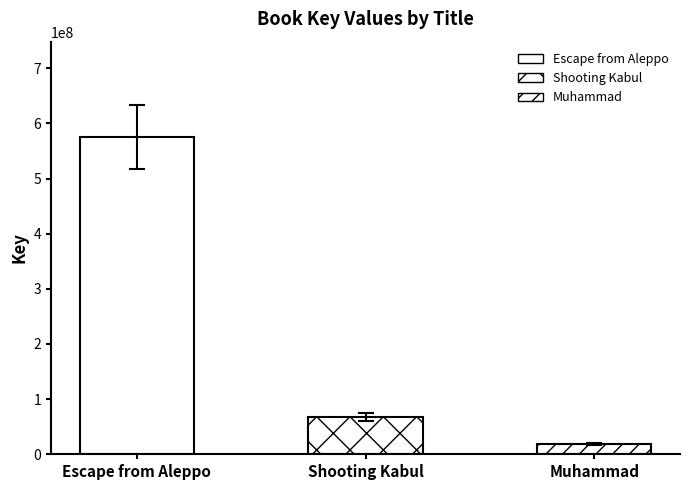

What is the change in value from Shooting Kabul to Muhammad?

-49196116